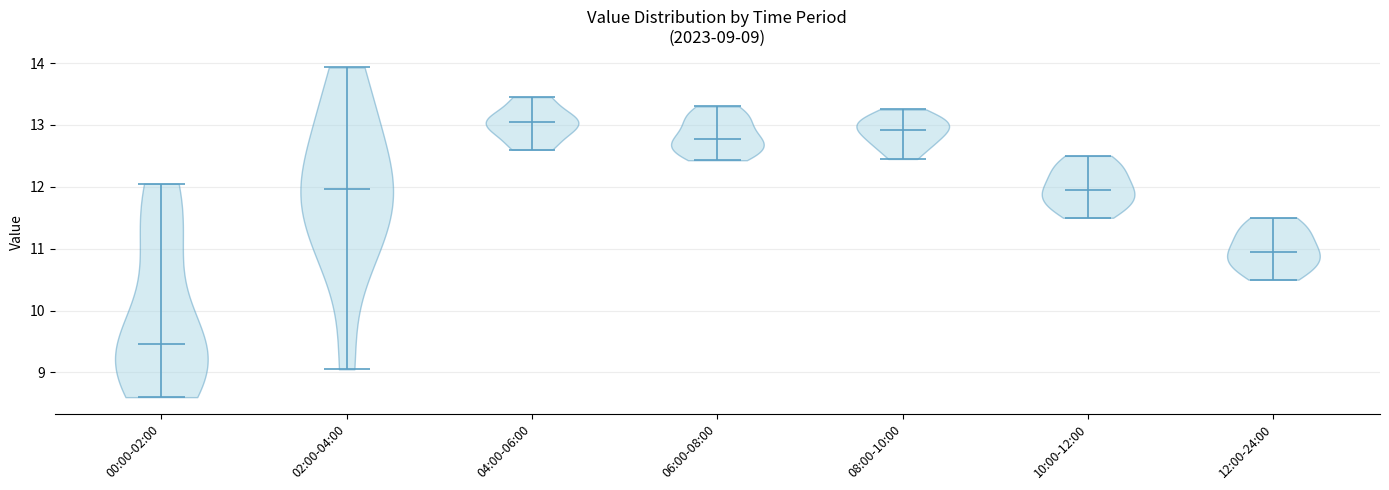

Which violin has the lowest median line?

00:00-02:00